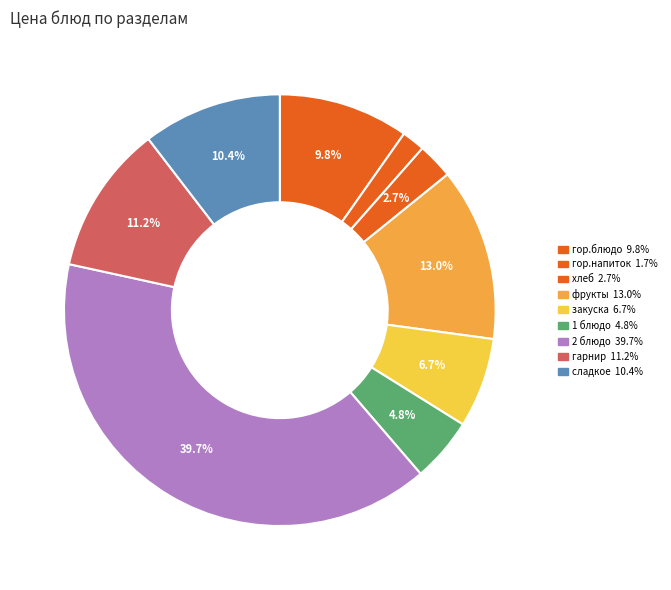

Approximately how many times larger is the value at фрукты compared to гор.блюдо?

1.3